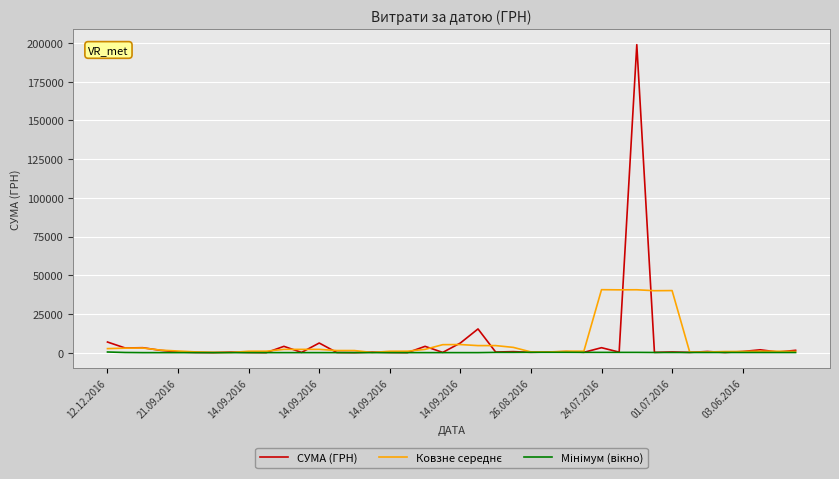

What is the greatest value displayed?

199000.0